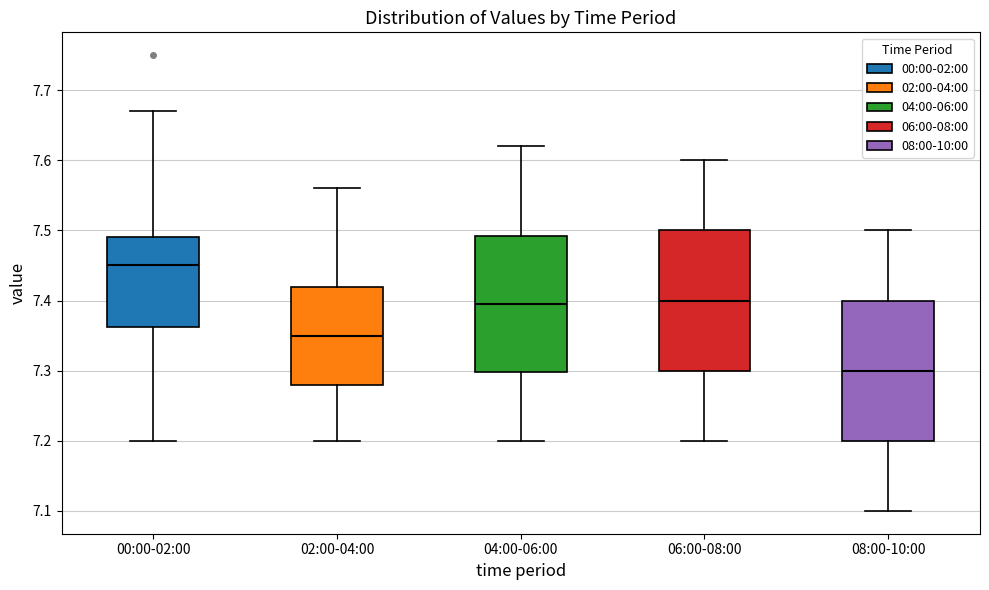

Reading left to right, read every box against the y-axis: the position of its median line, the range the box covers, and the ends of its whiskers. The values are not printed on the chart, so give them approximately, as read against the axis.

00:00-02:00: median 7.45, box 7.36 to 7.49, whiskers 7.20 to 7.67
02:00-04:00: median 7.35, box 7.28 to 7.42, whiskers 7.20 to 7.56
04:00-06:00: median 7.40, box 7.30 to 7.49, whiskers 7.20 to 7.62
06:00-08:00: median 7.40, box 7.30 to 7.50, whiskers 7.20 to 7.60
08:00-10:00: median 7.30, box 7.20 to 7.40, whiskers 7.10 to 7.50